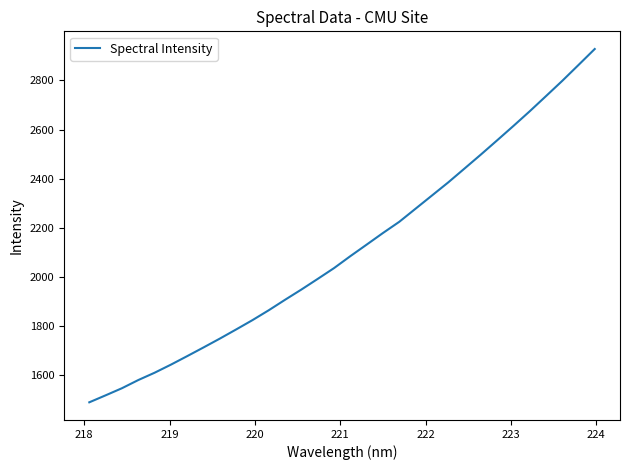

What is the minimum value shown in the chart?

1490.4